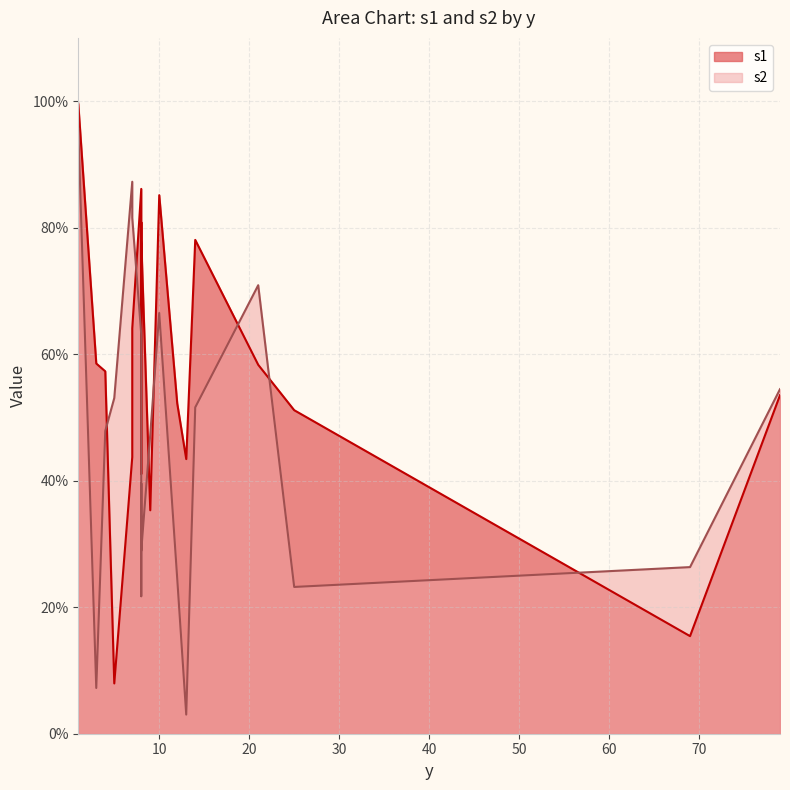

What is the average value of the s2 series?

0.5